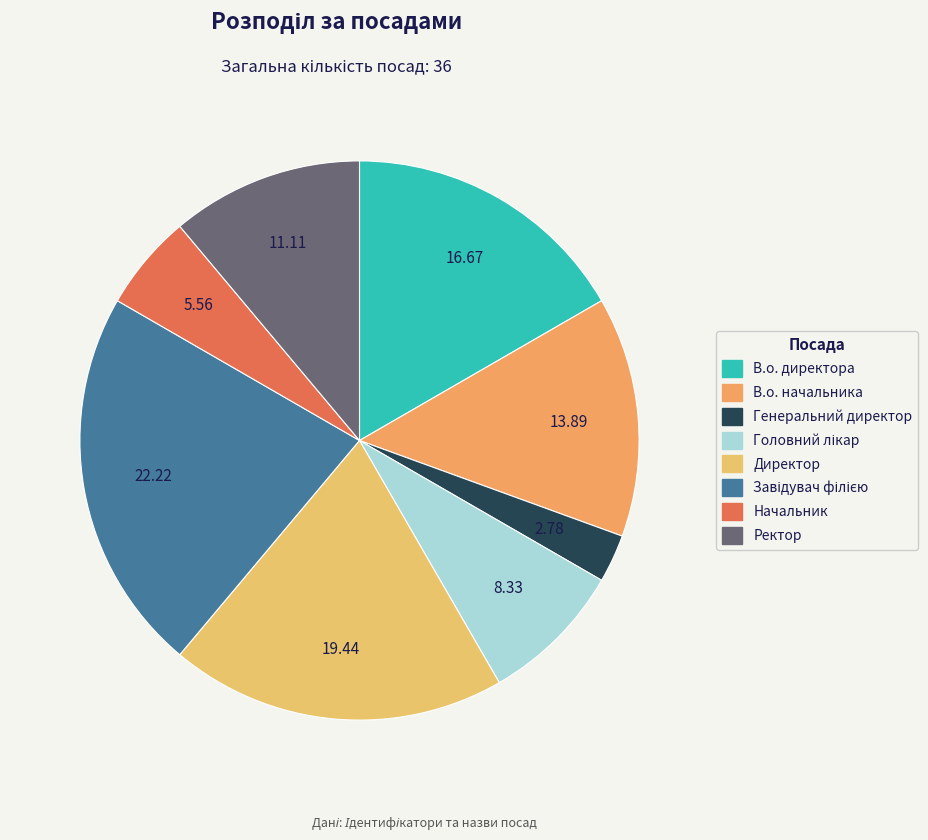

Count the number of slices in the pie.

8